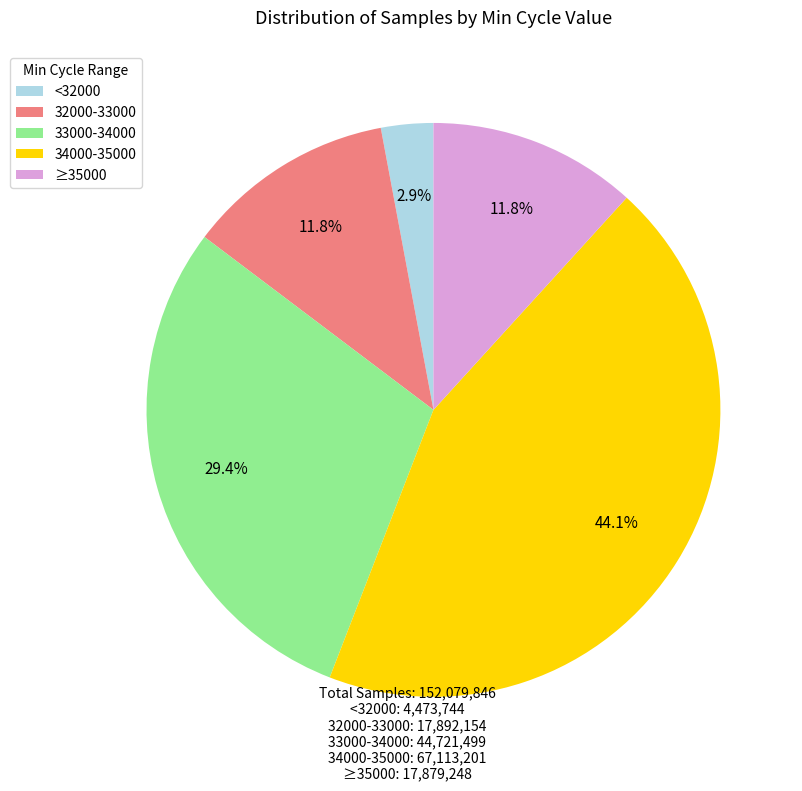

How much of the chart is everything except ≥35000?

88.2%